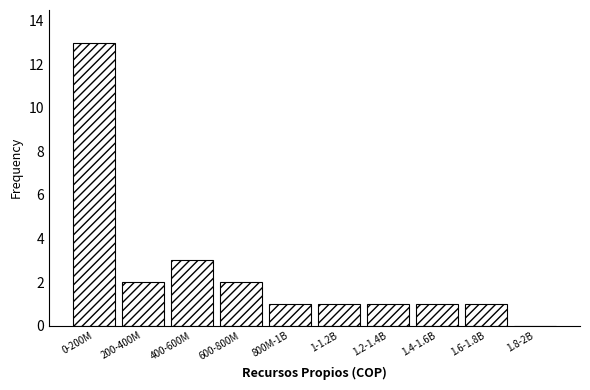

Reading right to left, transcribe all the data shown in this chart.

1.8-2B=0	1.6-1.8B=1	1.4-1.6B=1	1.2-1.4B=1	1-1.2B=1	800M-1B=1	600-800M=2	400-600M=3	200-400M=2	0-200M=13